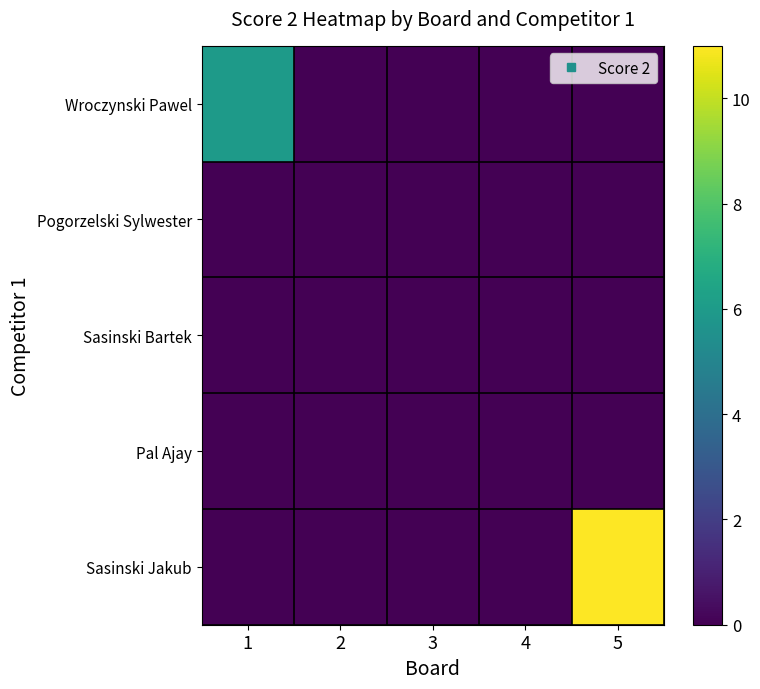

How many series are shown in this chart?

5